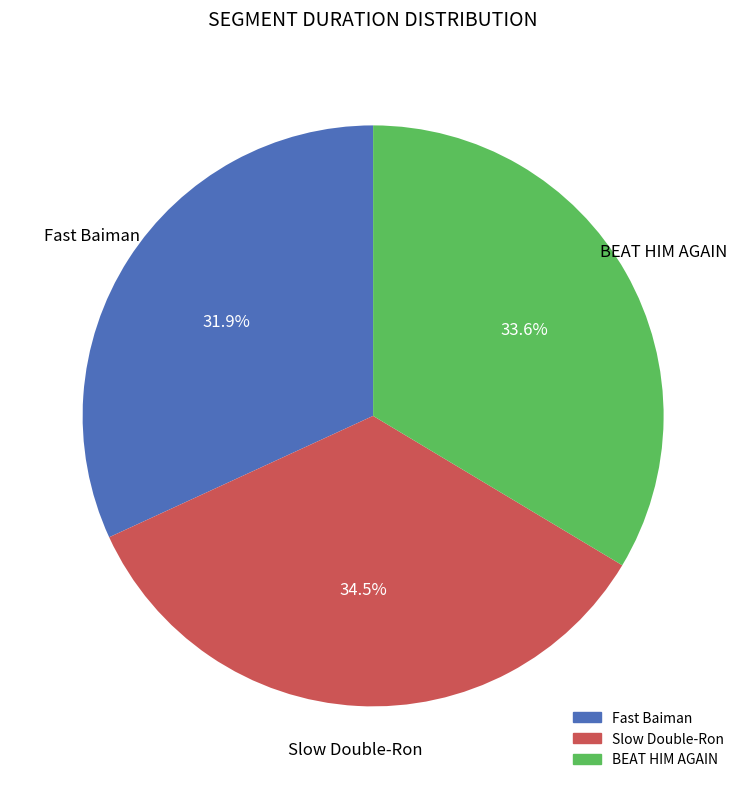

Approximately how many times larger is the value at Fast Baiman compared to Slow Double-Ron?

0.9